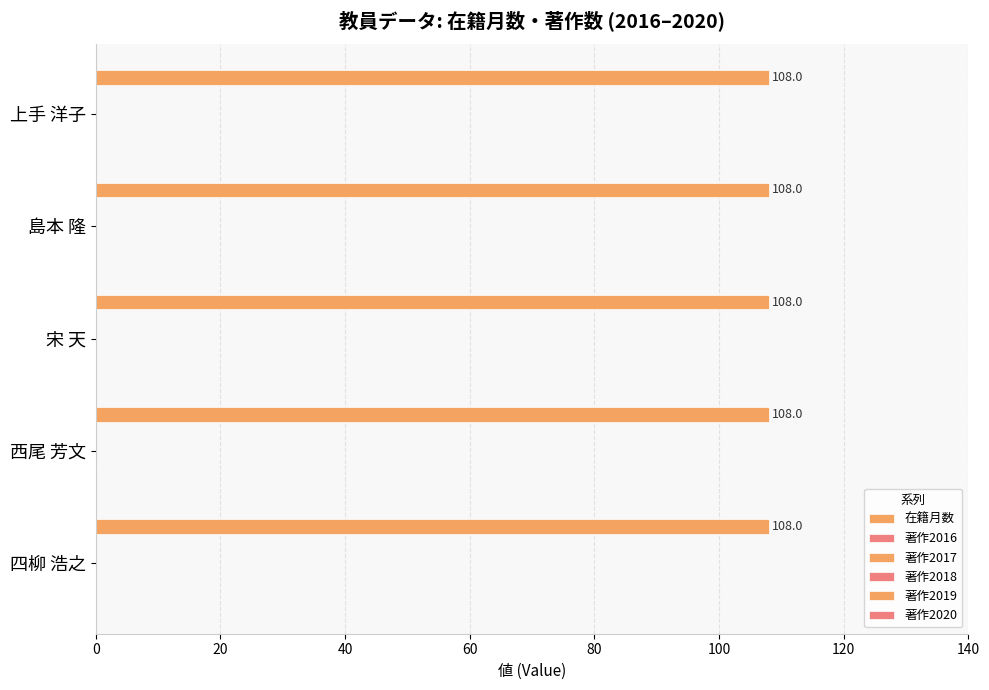

What is the spread (max minus min) of values at 島本 隆?

108